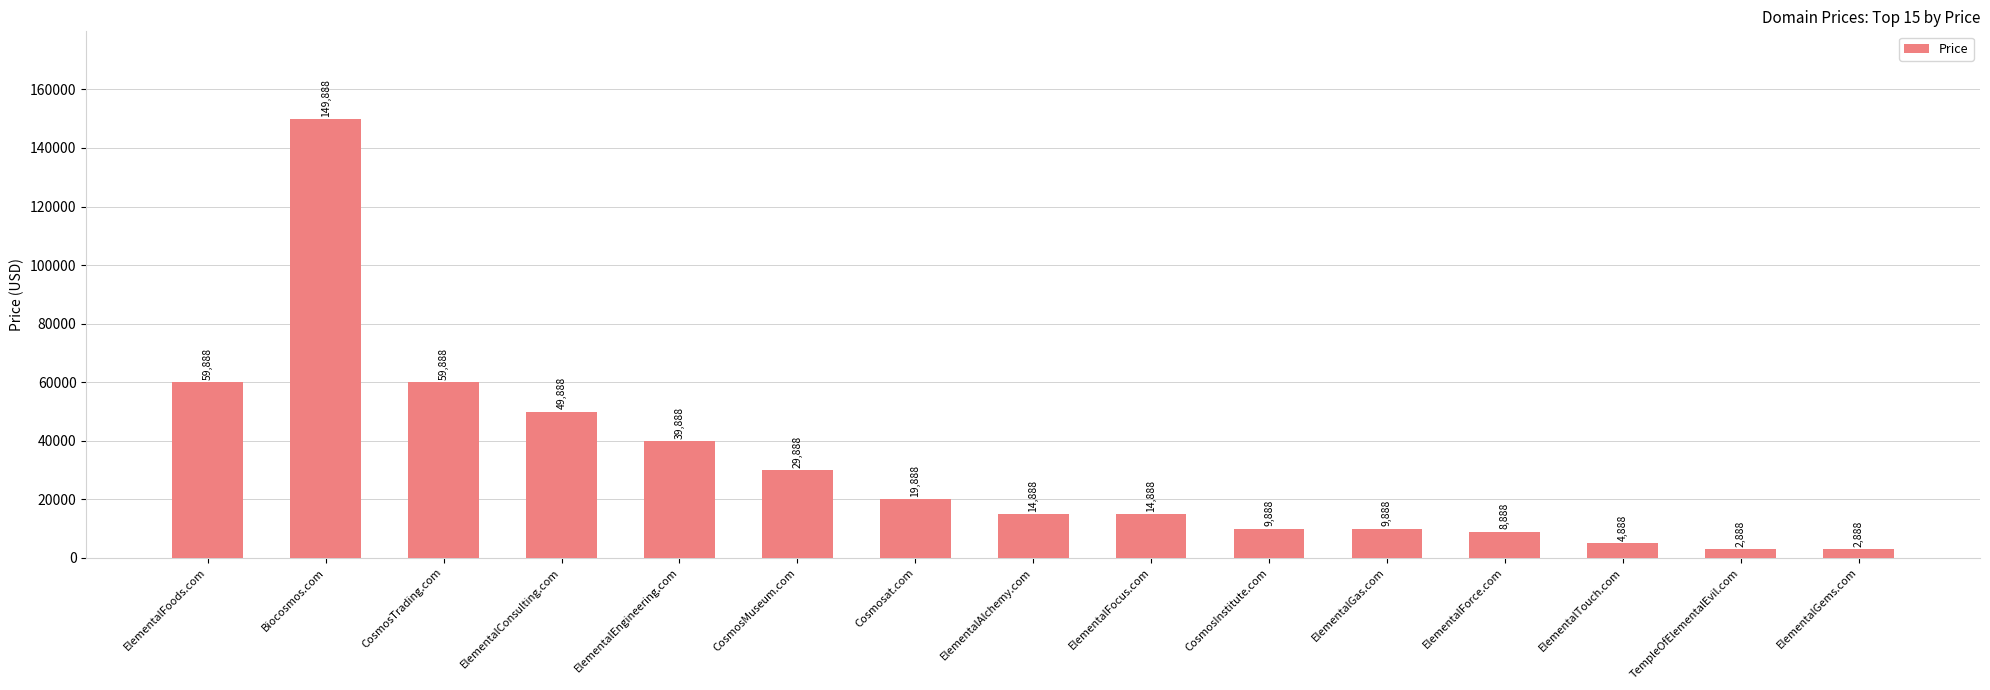

True or false: the data shows 22266 at ElementalEngineering.com.

False